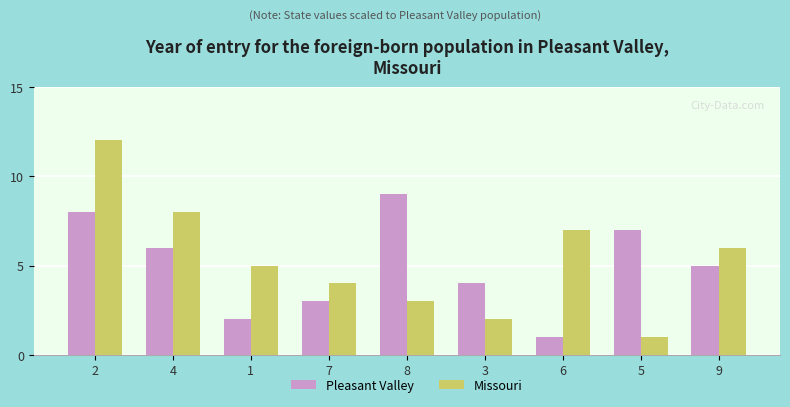

The value of Pleasant Valley at 8 is 9. True or false?

True